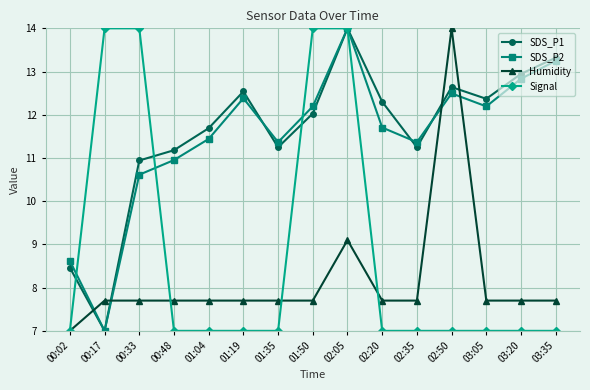

Reading right to left, extract all data points from this chart.

SDS_P1: 03:35=13.3	03:20=12.9	03:05=12.4	02:50=12.6	02:35=11.2	02:20=12.3	02:05=14.0	01:50=12.0	01:35=11.2	01:19=12.5	01:04=11.7	00:48=11.2	00:33=10.9	00:17=7.0	00:02=8.5
SDS_P2: 03:35=13.2	03:20=12.8	03:05=12.2	02:50=12.5	02:35=11.4	02:20=11.7	02:05=14.0	01:50=12.2	01:35=11.4	01:19=12.4	01:04=11.4	00:48=11.0	00:33=10.6	00:17=7.0	00:02=8.6
Humidity: 03:35=7.7	03:20=7.7	03:05=7.7	02:50=14.0	02:35=7.7	02:20=7.7	02:05=9.1	01:50=7.7	01:35=7.7	01:19=7.7	01:04=7.7	00:48=7.7	00:33=7.7	00:17=7.7	00:02=7.0
Signal: 03:35=7.0	03:20=7.0	03:05=7.0	02:50=7.0	02:35=7.0	02:20=7.0	02:05=14.0	01:50=14.0	01:35=7.0	01:19=7.0	01:04=7.0	00:48=7.0	00:33=14.0	00:17=14.0	00:02=7.0